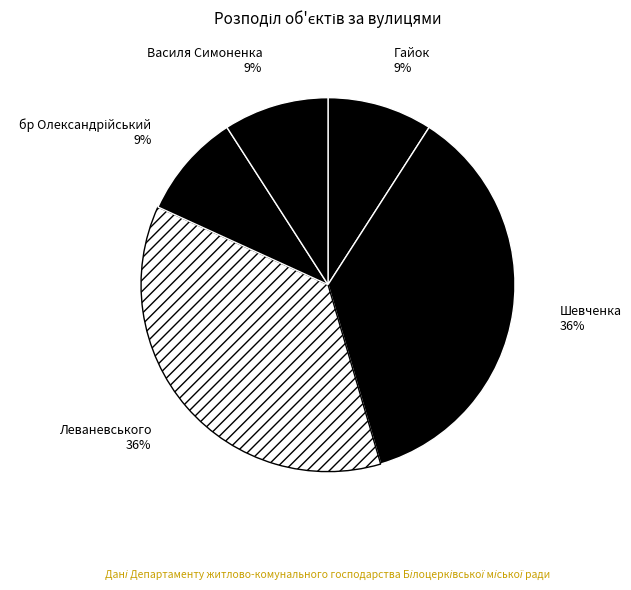

True or false: Гайок accounts for 9% of the total.

True